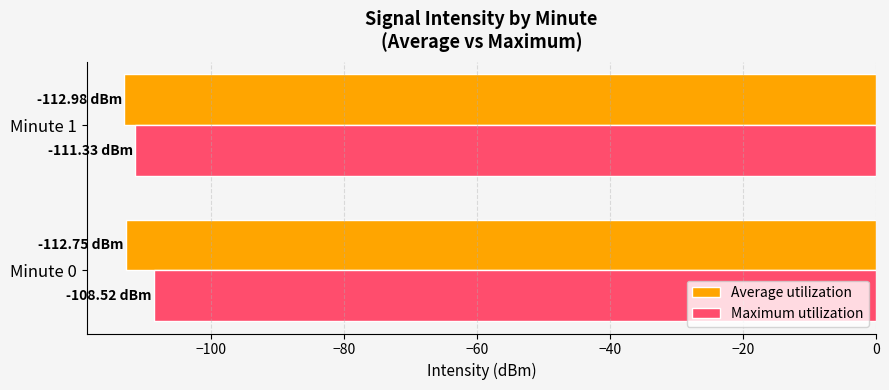

What is the average value of the Maximum utilization series?

-109.9